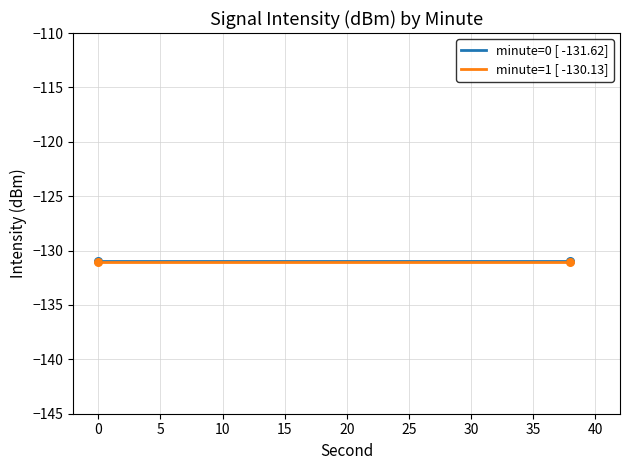

What are all the series names shown in the legend?

minute=0 [ -131.62], minute=1 [ -130.13]